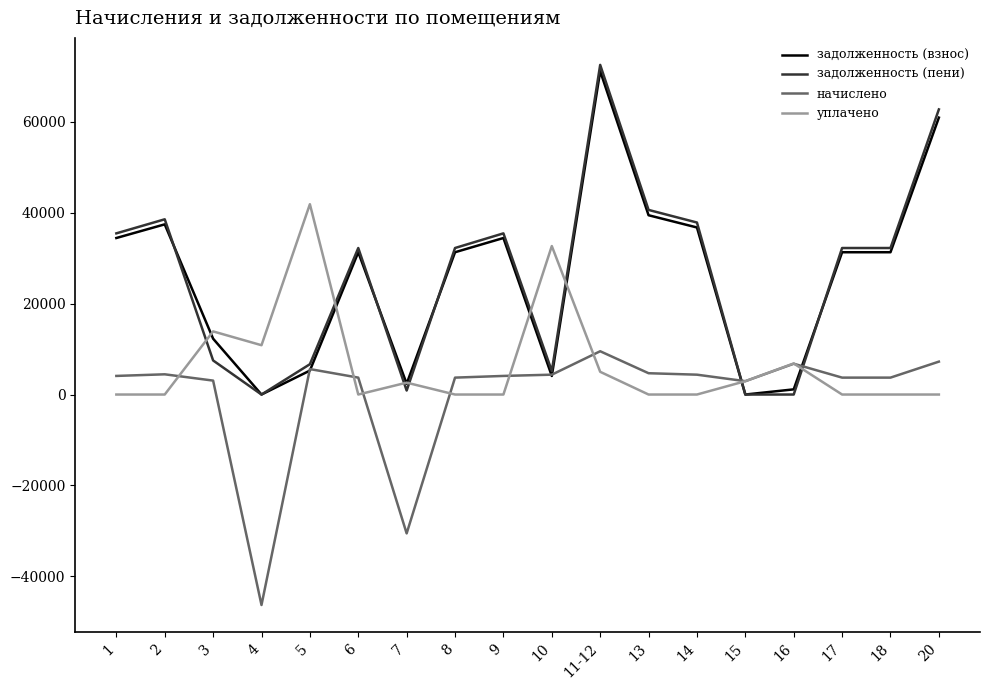

At which category is the sum across all series the highest?

11-12